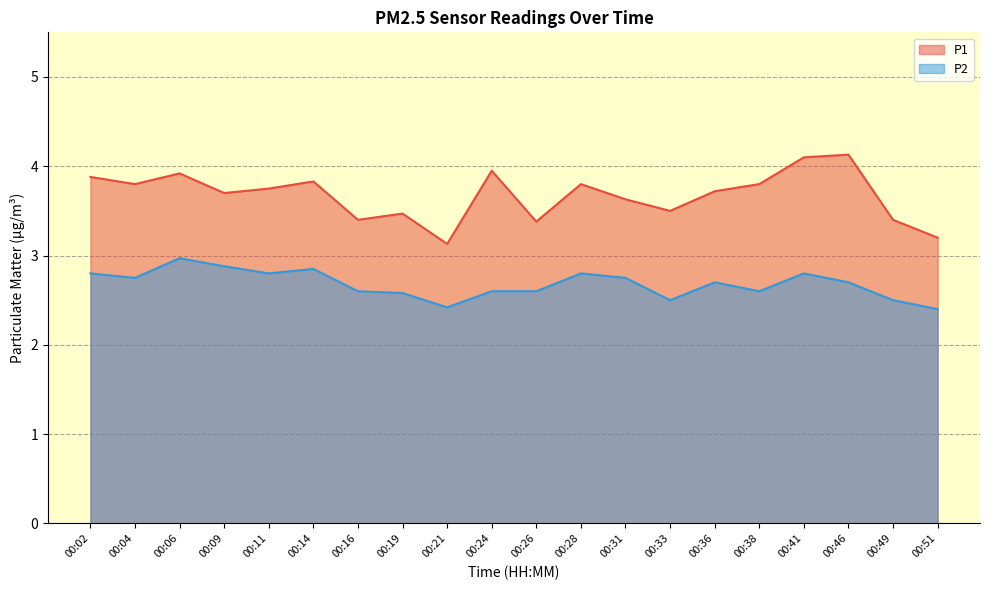

What is the sum of all P1 values?

73.5